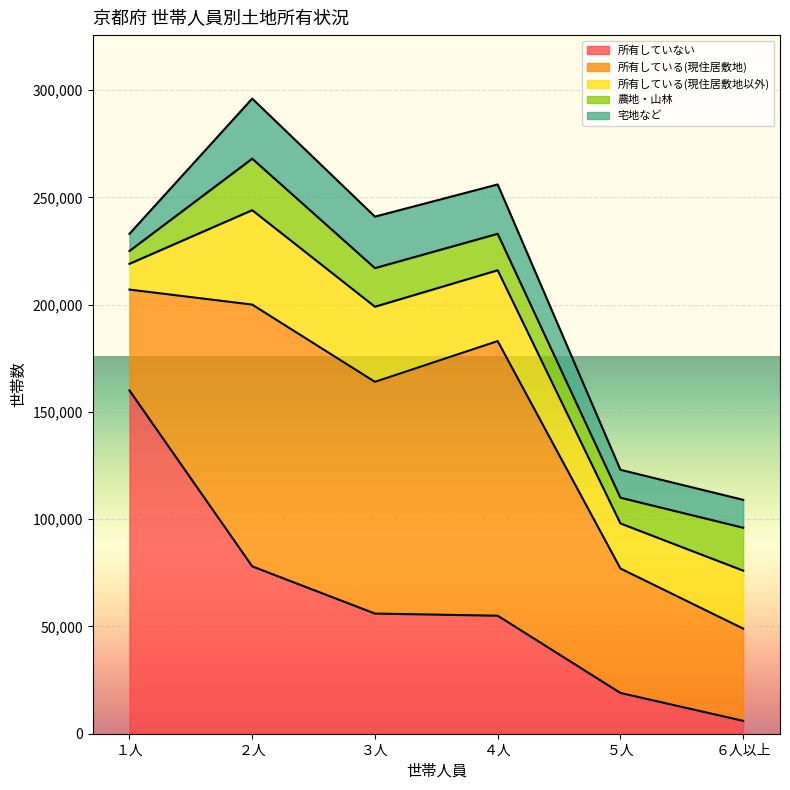

At ２人, list the series in order from largest to smallest.

所有している(現住居敷地), 所有していない, 所有している(現住居敷地以外), 宅地など, 農地・山林